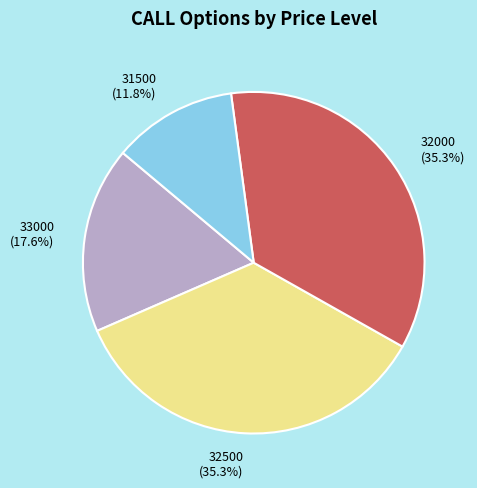

How many segments does this pie chart have?

4